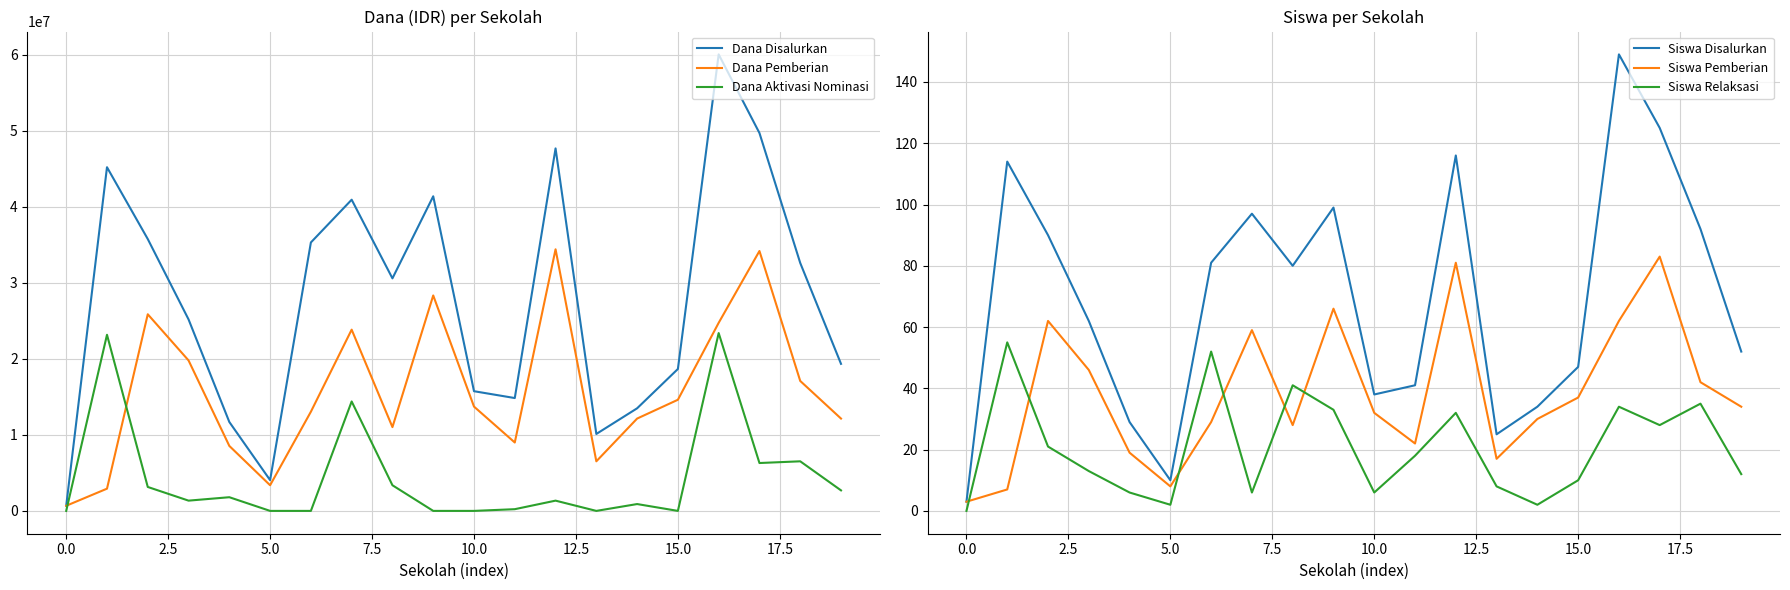

True or false: Dana Aktivasi Nominasi and Dana Pemberian intersect in this chart.

True